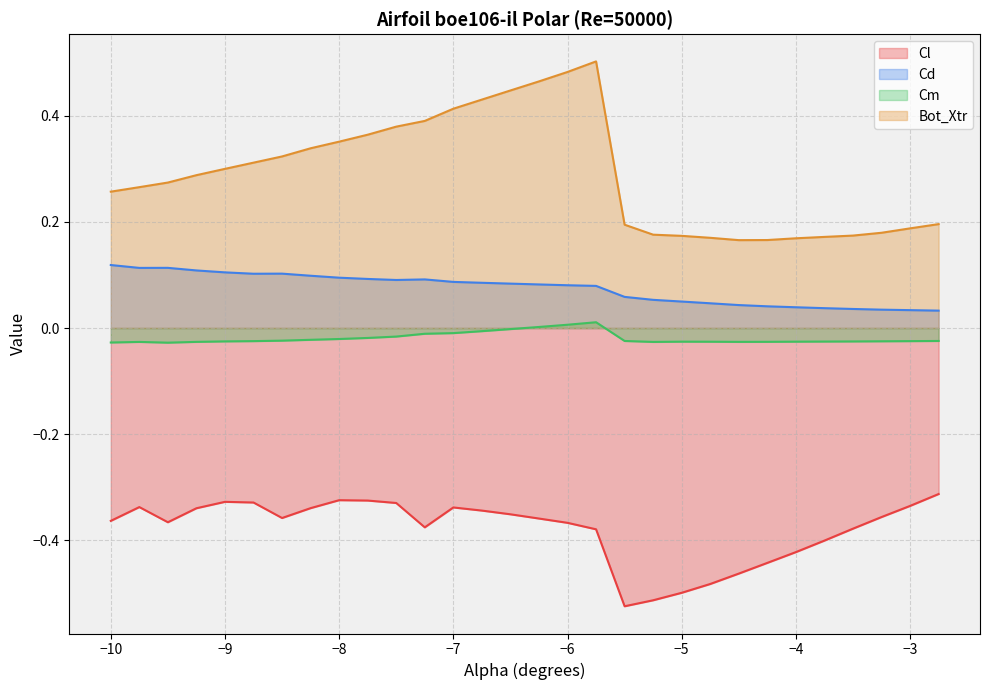

How many Bot_Xtr (line) values are between 0 and 1?

30